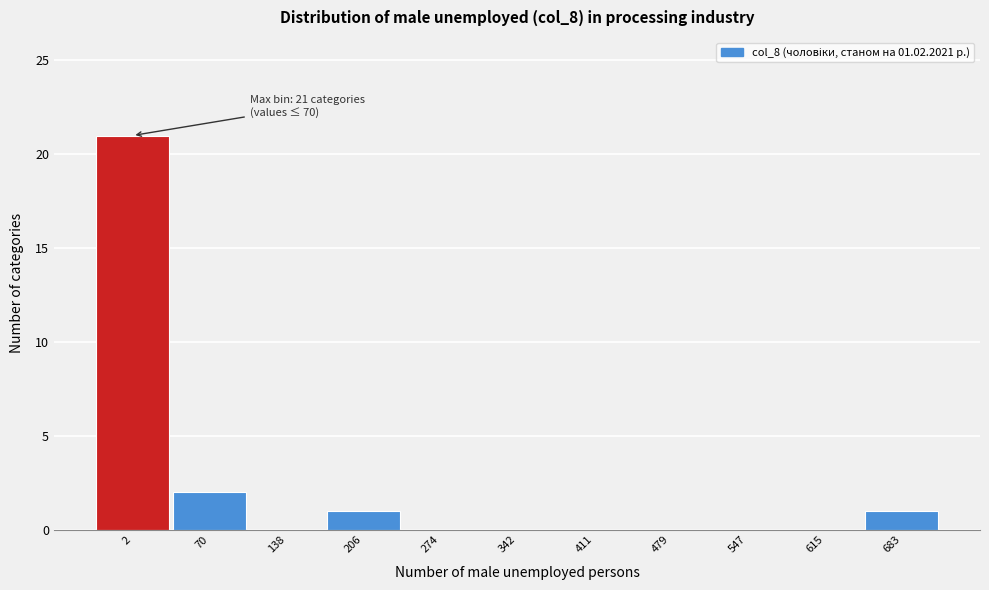

Reading left to right, transcribe all the data shown in this chart.

2=21	70=2	138=0	206=1	274=0	342=0	411=0	479=0	547=0	615=0	683=1